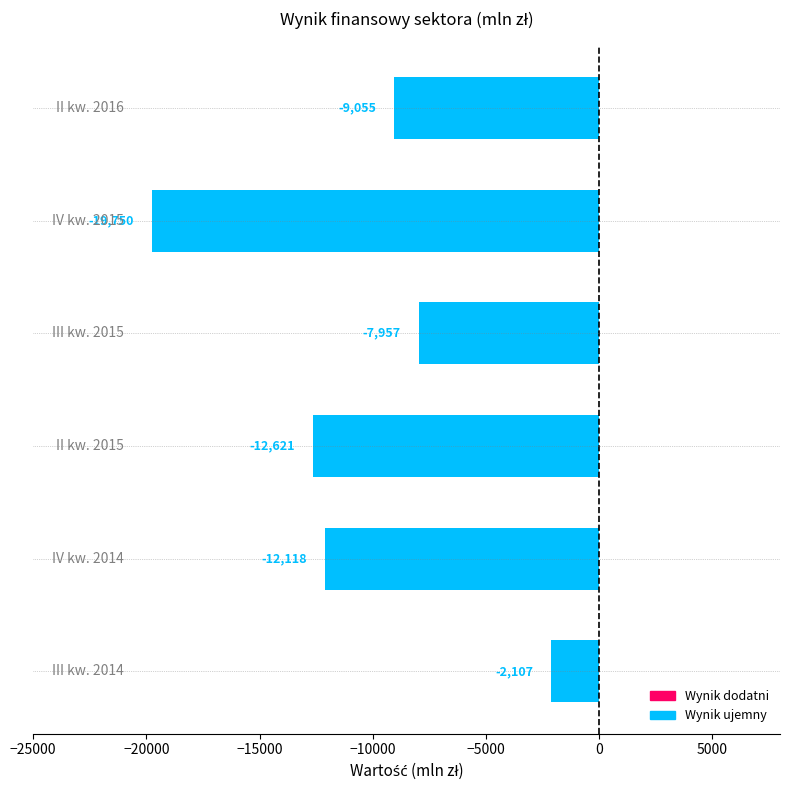

Are the bars horizontal?

Yes